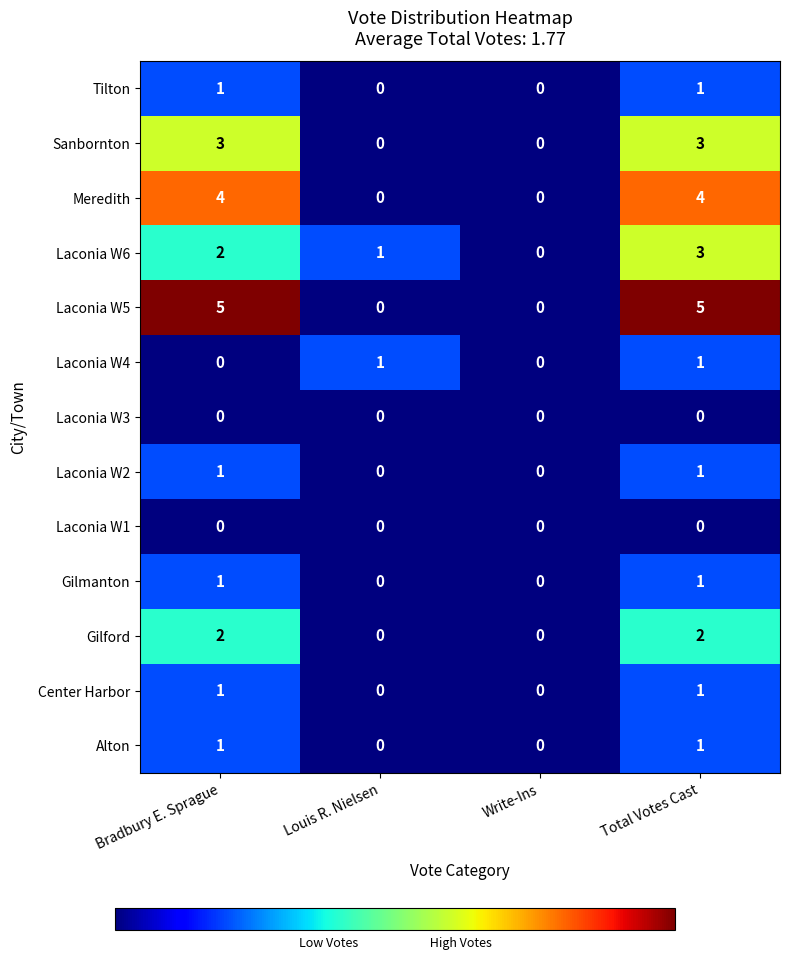

Count the Gilford values in the range 0 to 2.

4